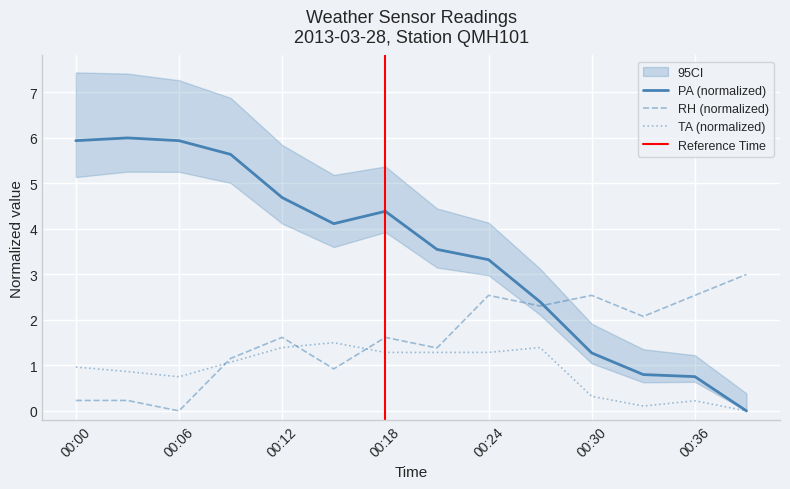

Is this an area chart (filled region under the line)?

No